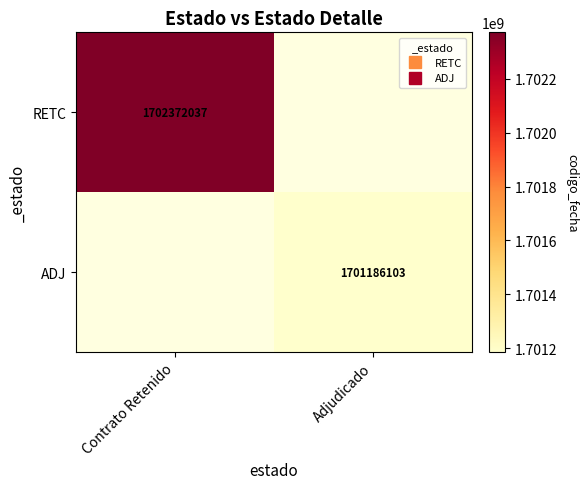

Count the number of data series in this chart.

2